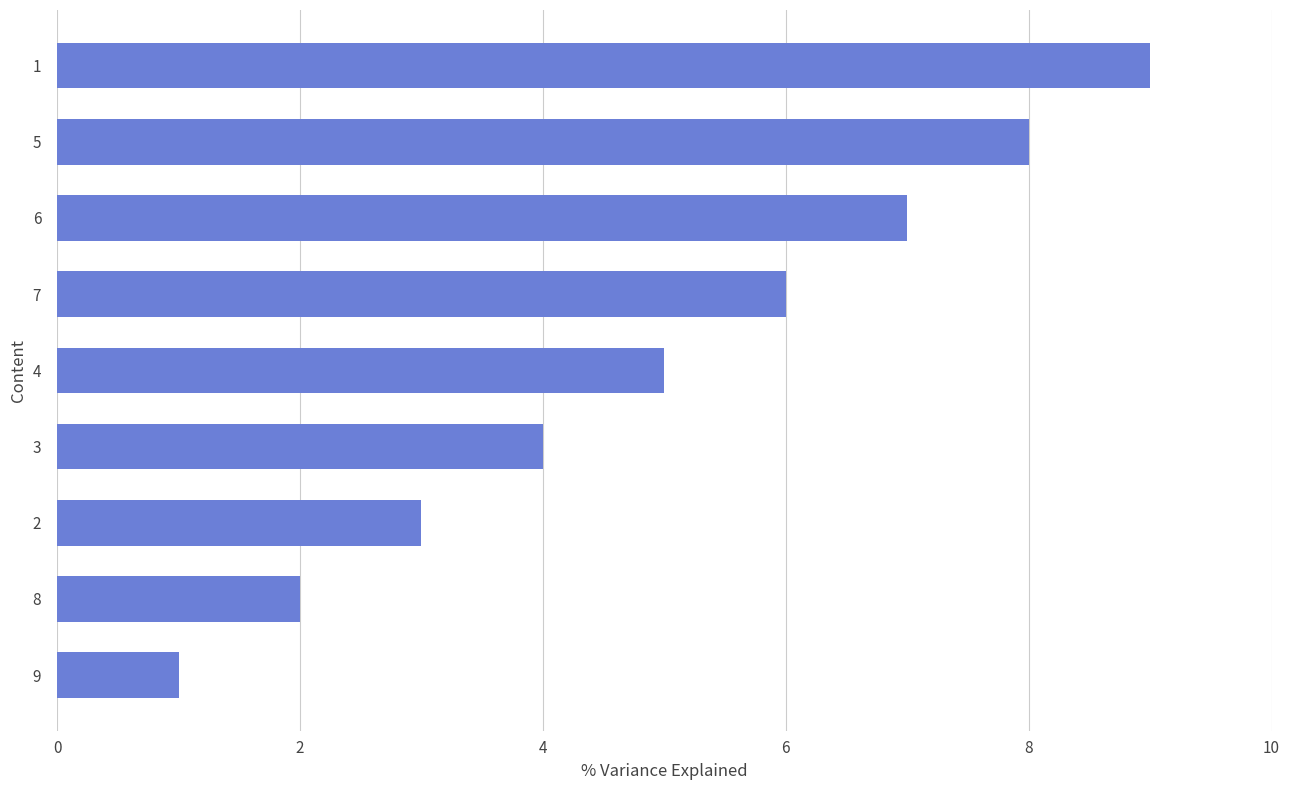

The chart shows a value of 1 at 4. True or false?

False